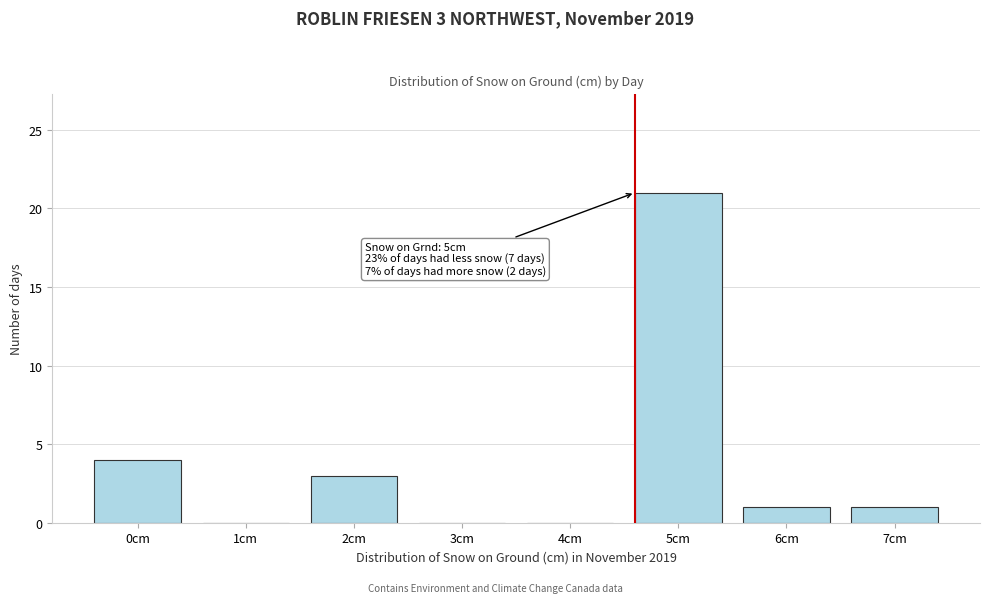

Reading left to right, what are all the values shown in this chart?

0cm=4	1cm=0	2cm=3	3cm=0	4cm=0	5cm=21	6cm=1	7cm=1